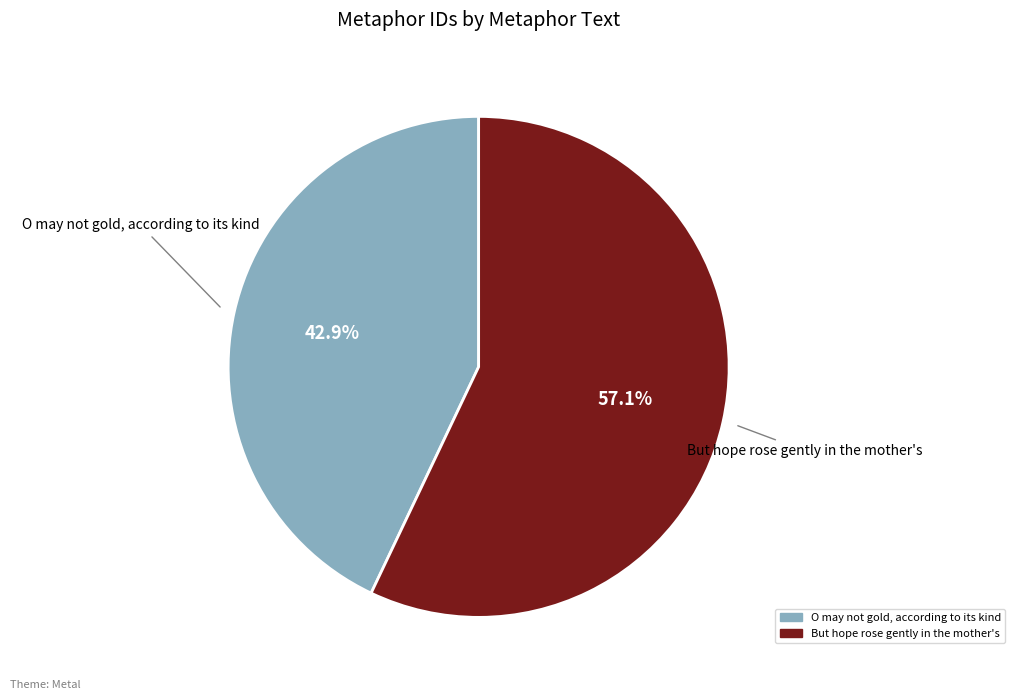

The But hope rose gently in the mother's slice represents 50% of the pie. True or false?

False